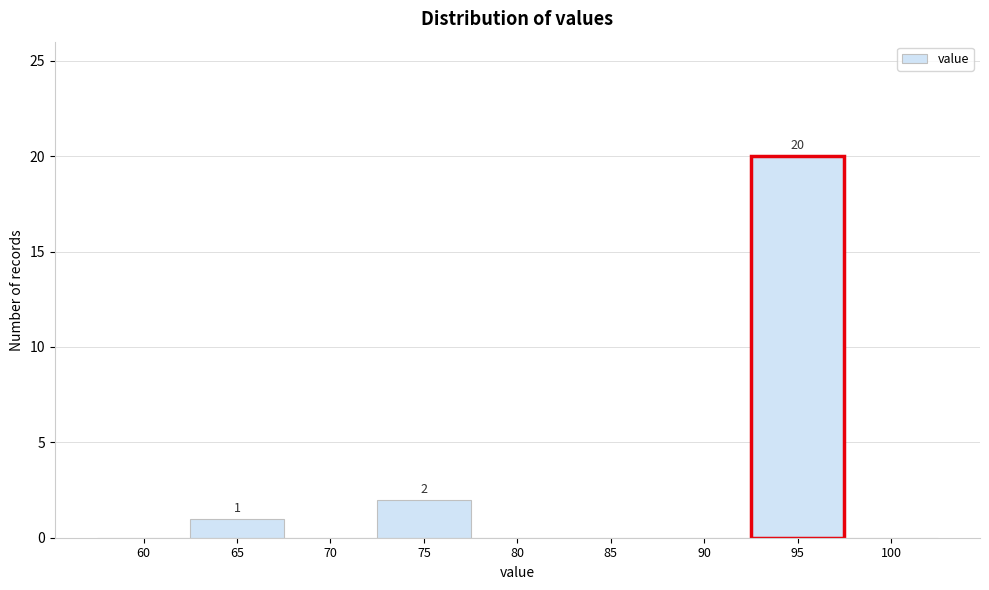

Reading left to right, extract all data points from this chart.

60=0	65=1	70=0	75=2	80=0	85=0	90=0	95=20	100=0